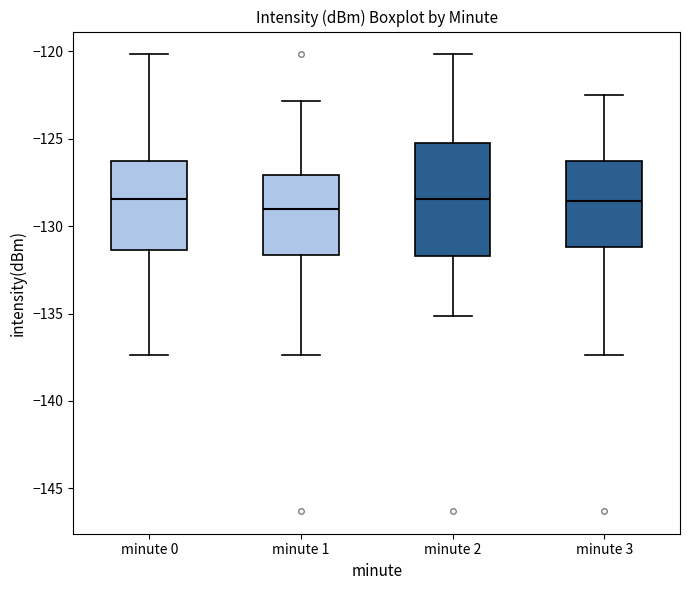

Reading left to right, transcribe this box plot: for each box, give where its median line is, the range the box spans, and where its two whiskers end, as read against the y-axis. The values are not printed on the chart, so give them approximately, as read against the axis.

minute 0: median -128.5, box -131.5 to -126.0, whiskers -137.5 to -120.0
minute 1: median -129.0, box -131.5 to -127.0, whiskers -137.5 to -123.0
minute 2: median -128.5, box -131.5 to -125.0, whiskers -135.0 to -120.0
minute 3: median -128.5, box -131.0 to -126.0, whiskers -137.5 to -122.5